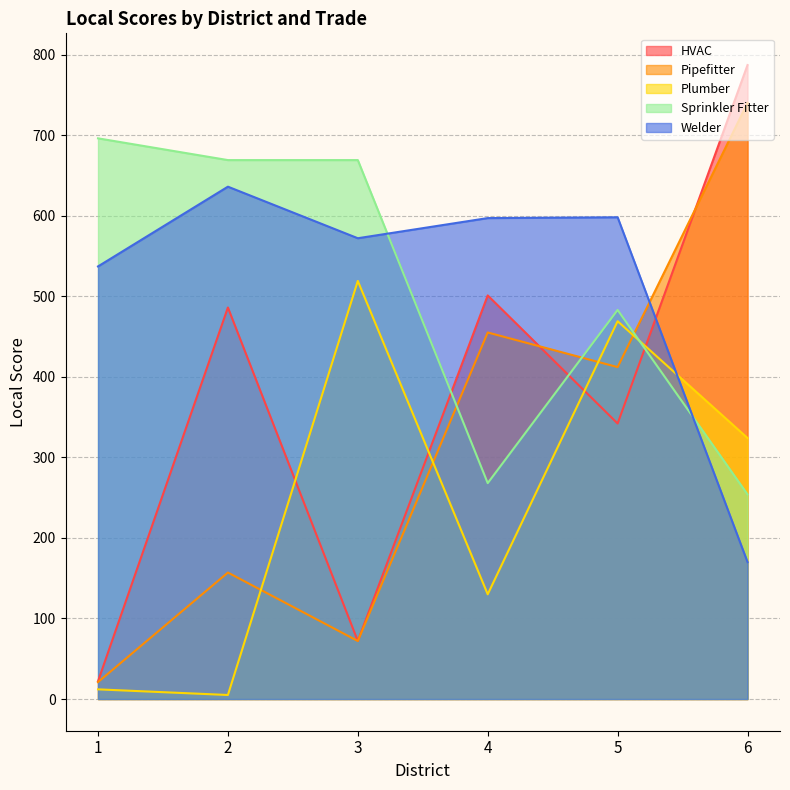

Reading left to right, what are all the values shown in this chart?

HVAC: 22	486	72	501	342	787
Pipefitter: 21	157	72	455	412	740
Plumber: 12	5	519	130	469	324
Sprinkler Fitter: 696	669	669	268	483	254
Welder: 537	636	572	597	598	170